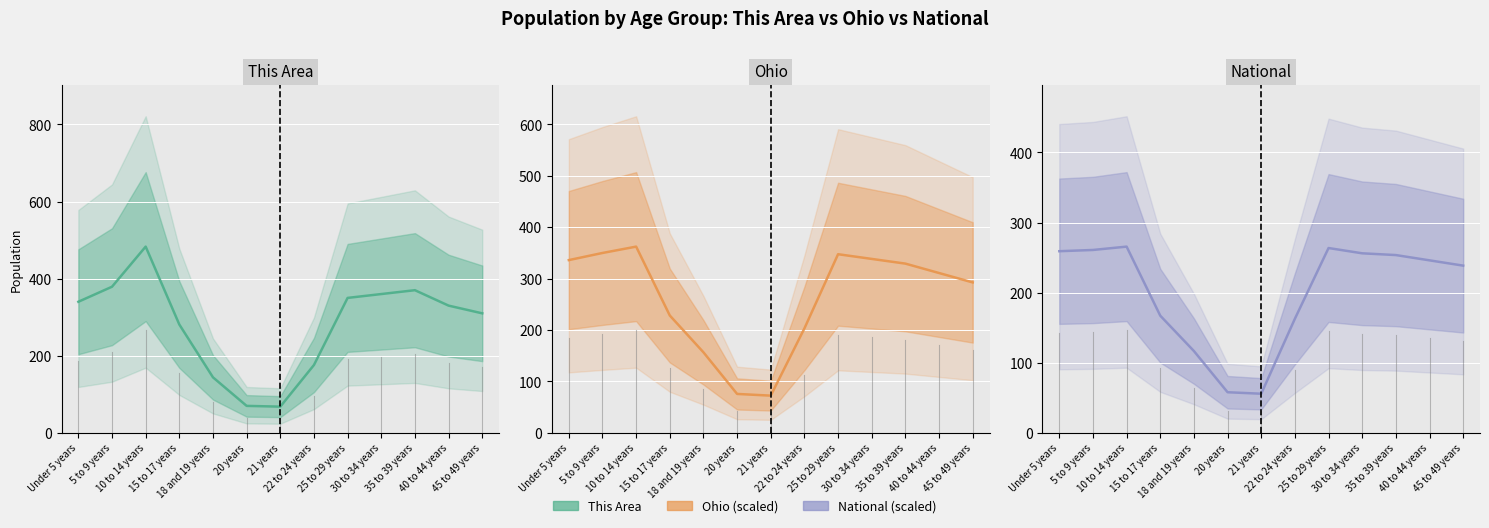

Reading left to right, list all the values displayed in this chart.

This Area: 340.0	379.0	483.0	281.0	144.0	70.0	68.0	176.0	350.0	360.0	370.0	330.0	310.0
Ohio: 336.0	349.9	362.2	228.3	156.7	75.7	72.4	203.2	347.5	338.3	329.2	310.9	292.6
National: 259.1	260.9	265.7	167.1	116.7	58.0	55.8	162.8	263.6	256.1	253.6	246.1	238.5